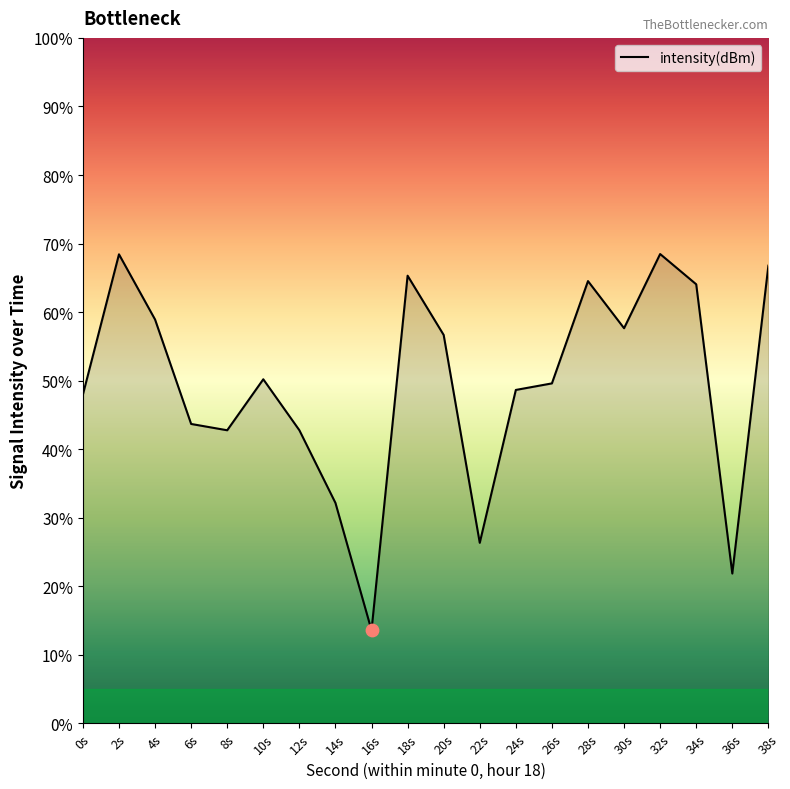

Approximately how many times larger is the value at 22s compared to 32s?

0.4